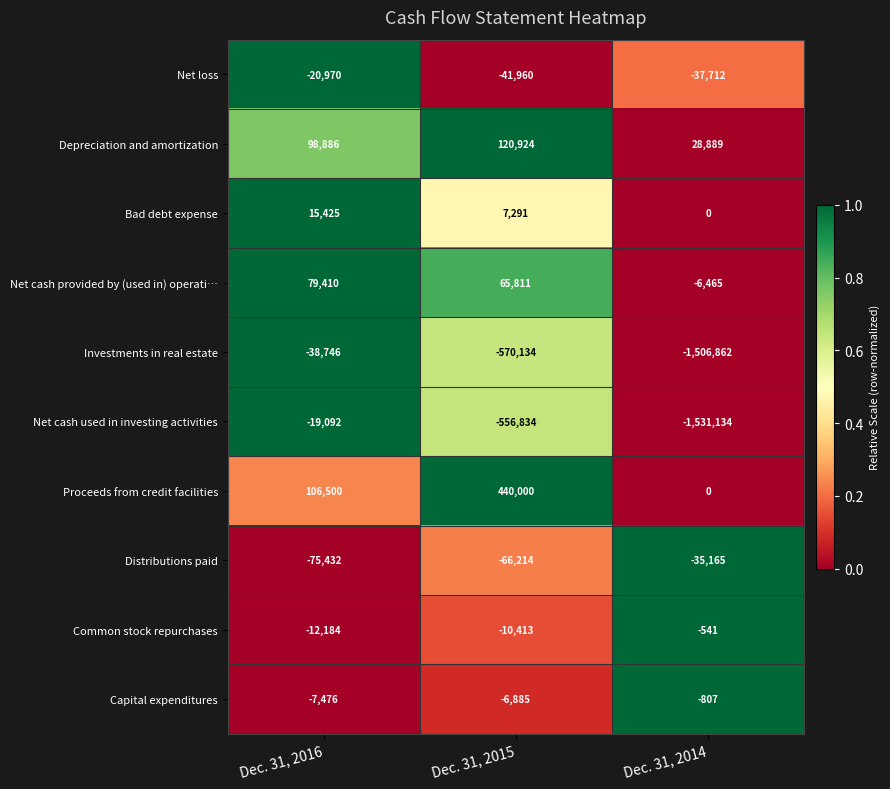

At which category is the sum across all series the highest?

Dec. 31, 2016